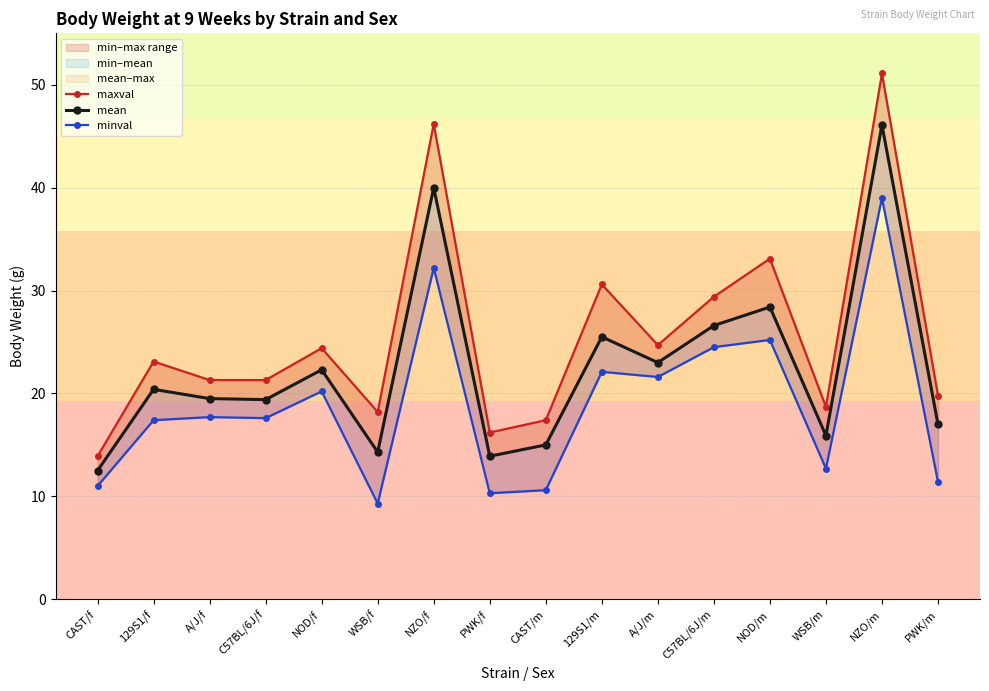

What is the total value across all series at 129S1/m?

78.2